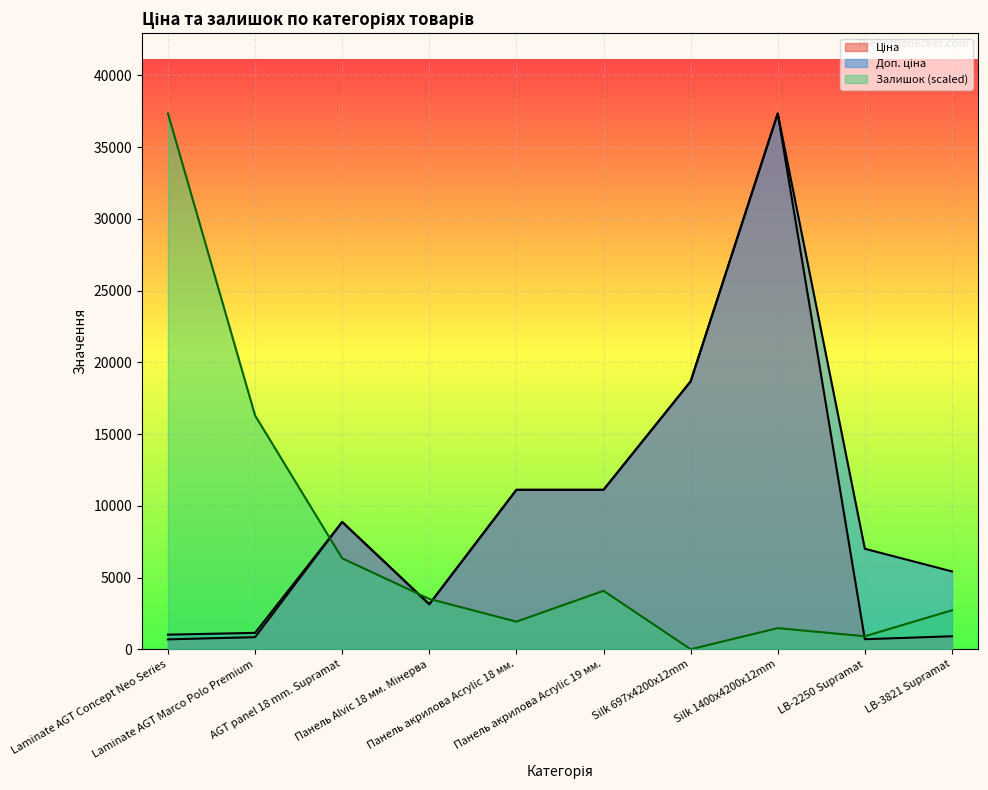

Which category has the highest value in the Ціна series?

Silk 1400x4200x12mm